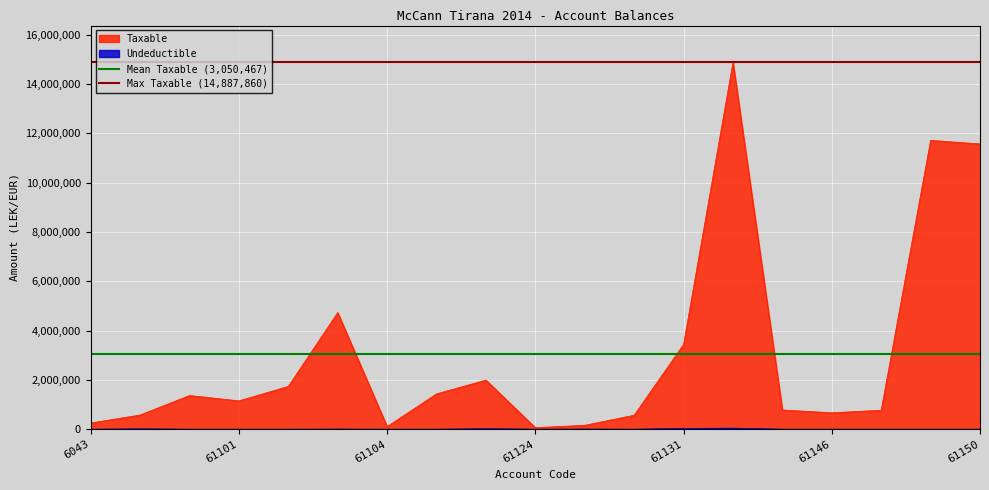

Is it true that Mean Taxable (3,050,467) equals 1770057.6 at 61101?

False